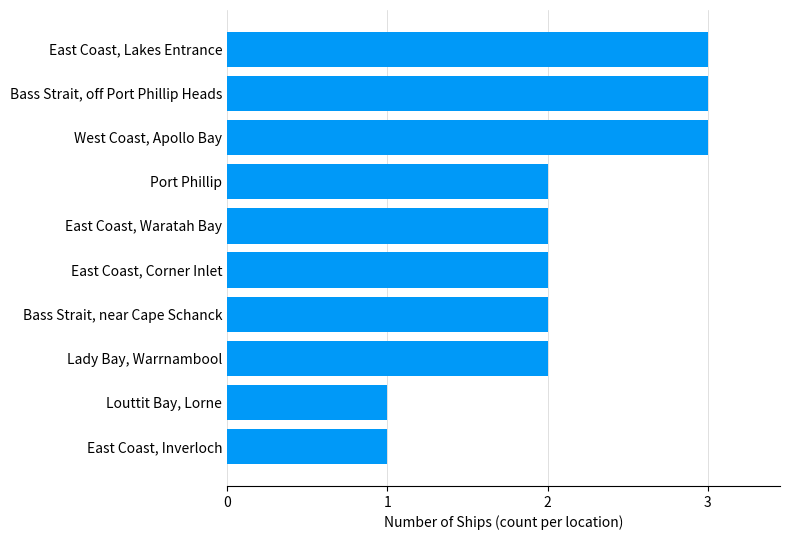

What is the maximum value shown in the chart?

3